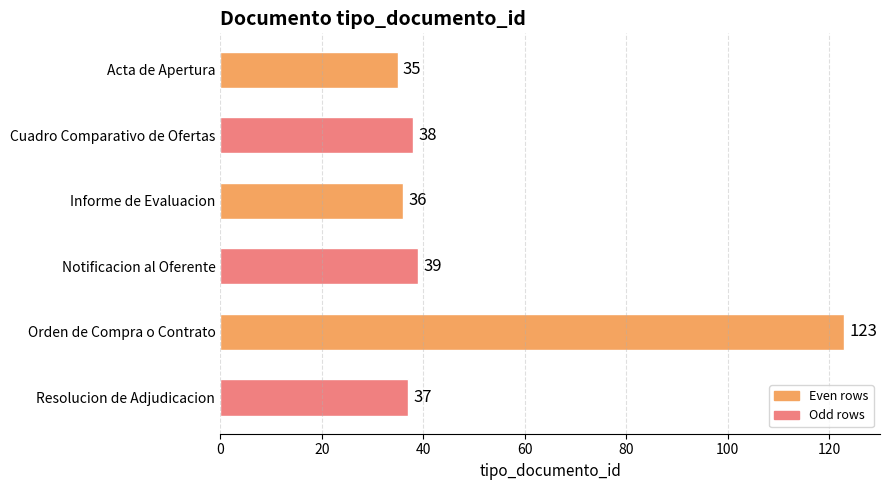

How many data points does each series have?

6